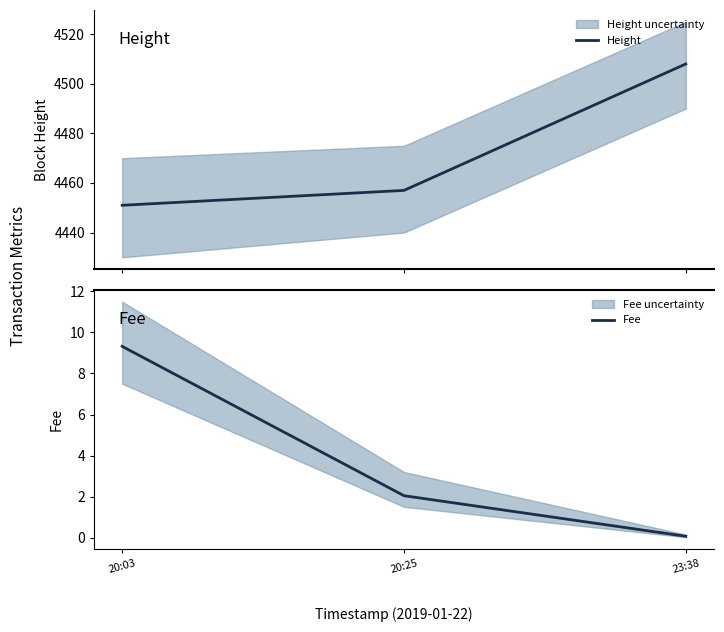

What is the difference between the Fee values at 20:25 and 20:03?

7.3